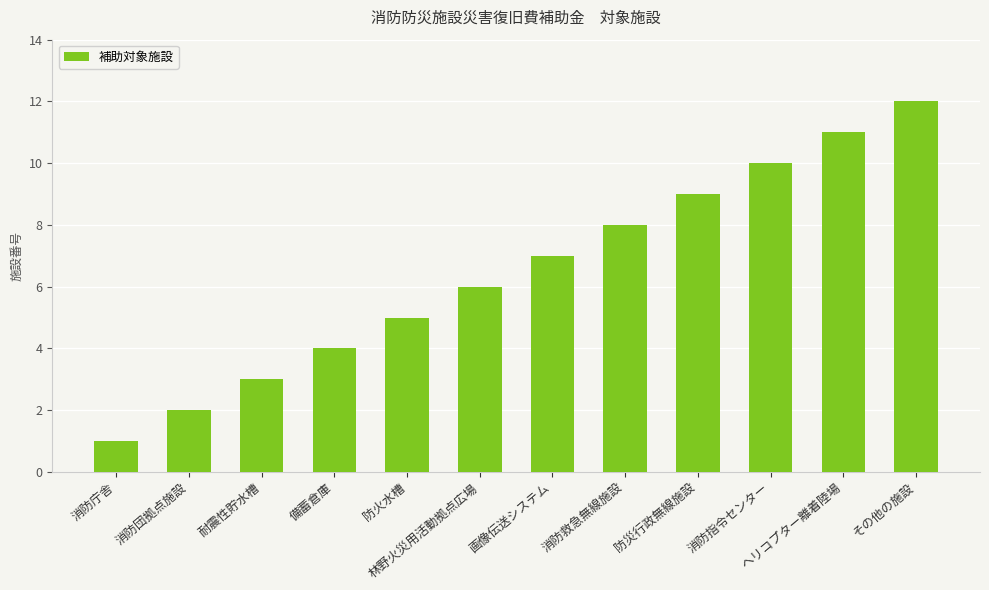

List the labels in order of value, smallest first.

消防庁舎, 消防団拠点施設, 耐震性貯水槽, 備蓄倉庫, 防火水槽, 林野火災用活動拠点広場, 画像伝送システム, 消防救急無線施設, 防災行政無線施設, 消防指令センター, ヘリコプター離着陸場, その他の施設